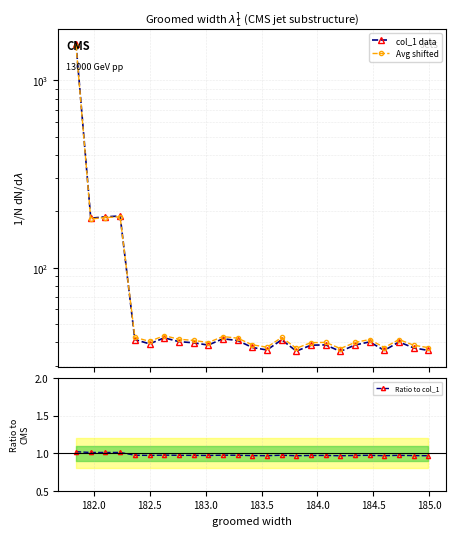

True or false: Ratio to col_1 has more than 0 interior local peaks.

True